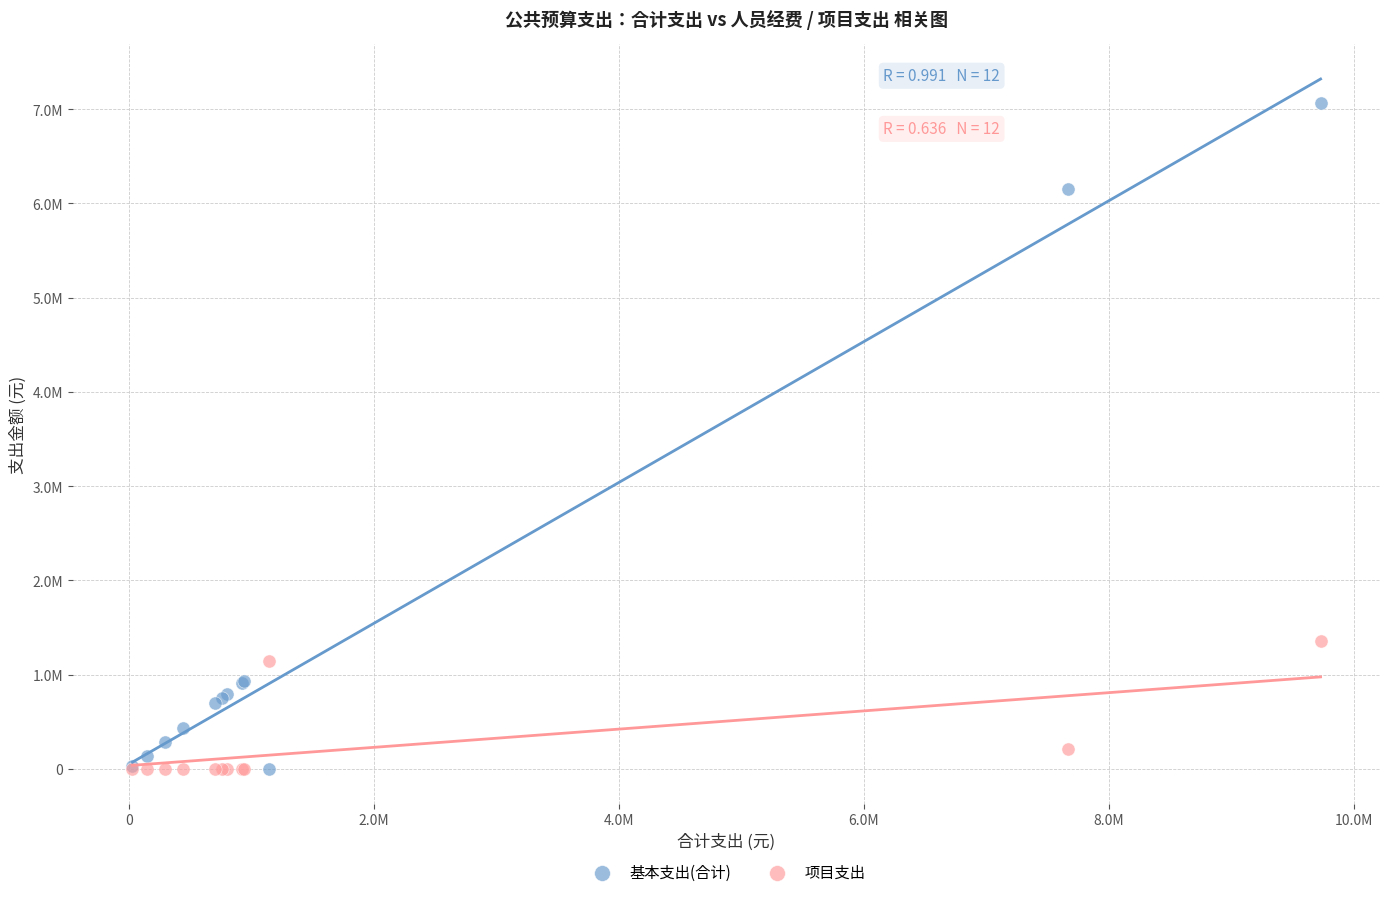

Which series has the widest spread of Y values?

基本支出(合计)